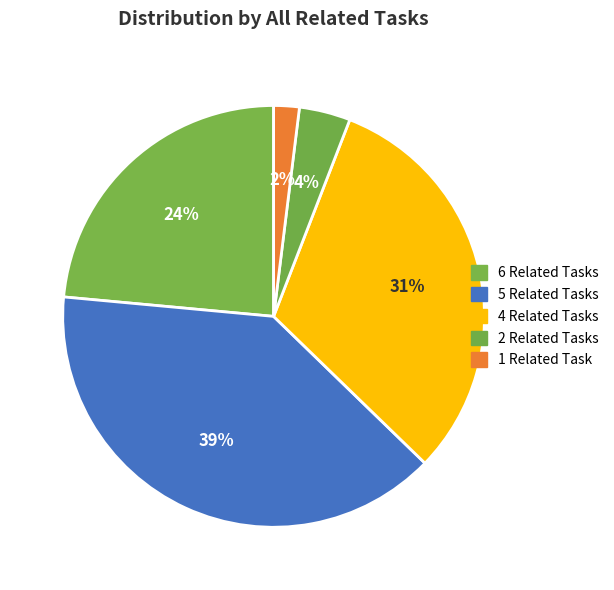

Does any single category account for the majority?

No